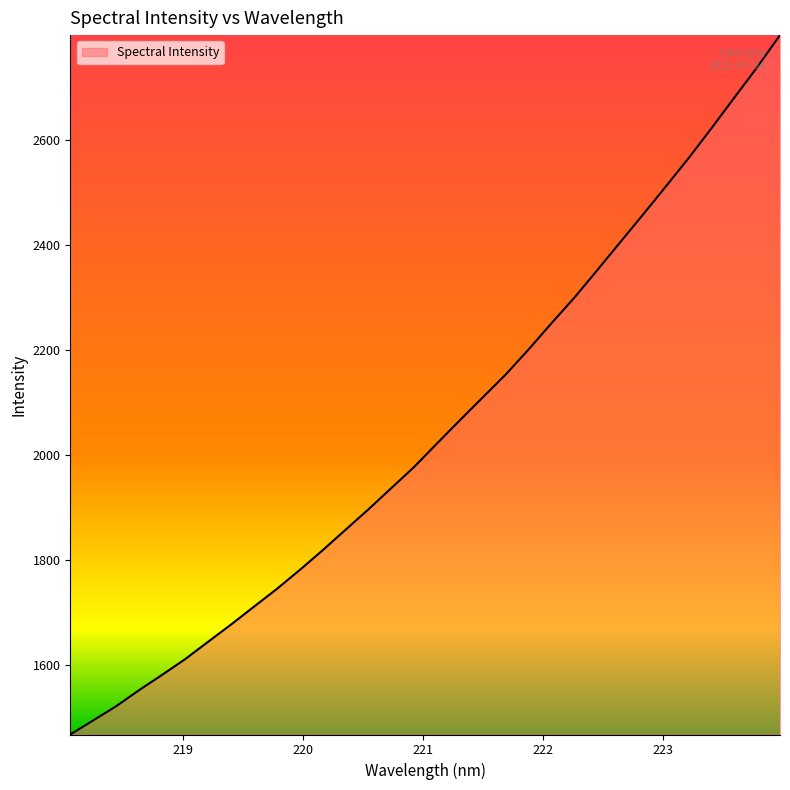

What is the maximum value shown in the chart?

2799.9